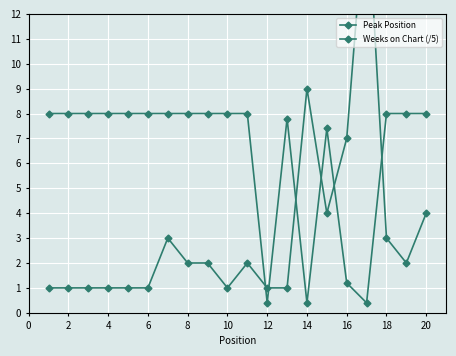

How many lines are shown in the chart?

2